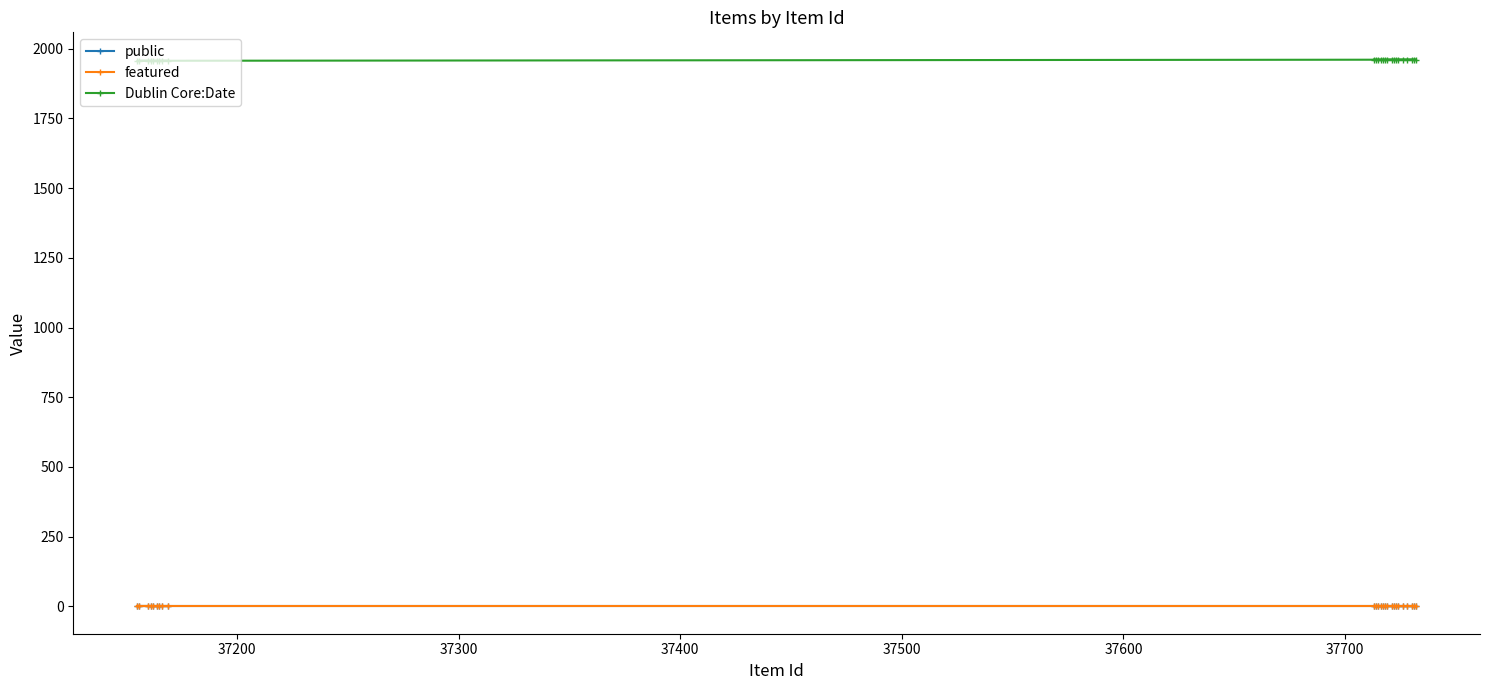

Which series has the largest total across all categories?

Dublin Core:Date